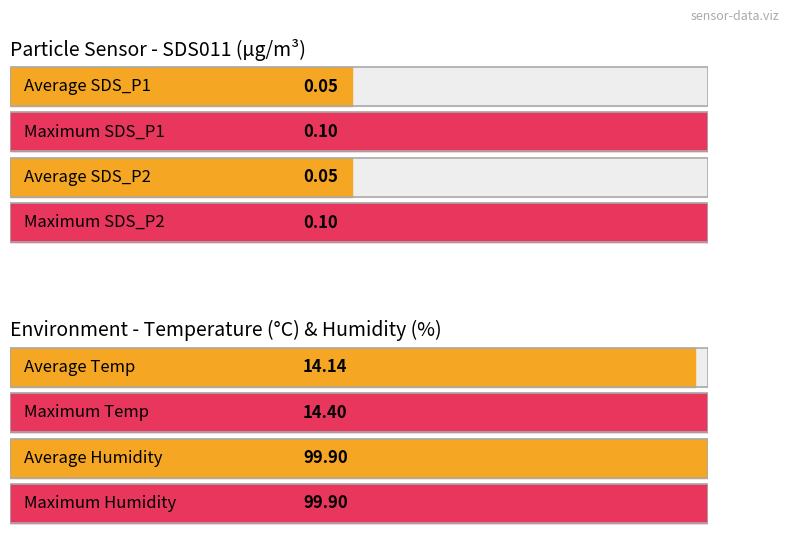

Is it true that Temp equals 19.1 at 00:27?

False